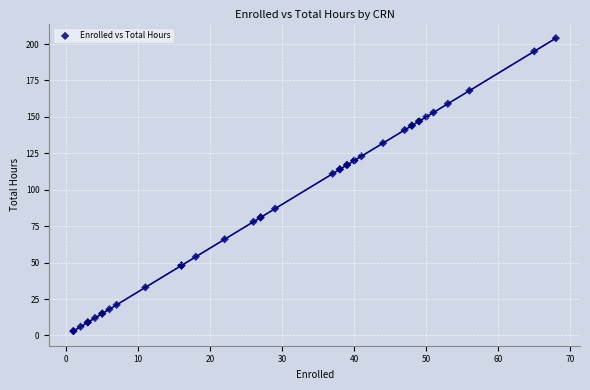

What Y value in the scatter plot is closest to 103?

111